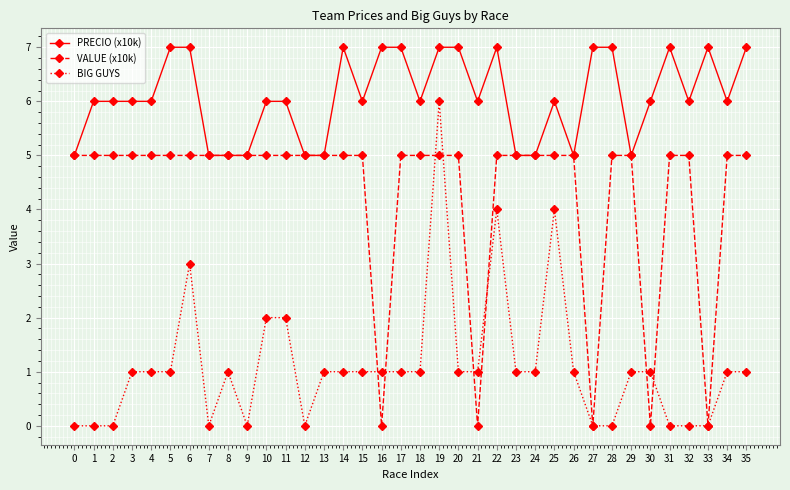

Which series has the largest total across all categories?

PRECIO (x10k)